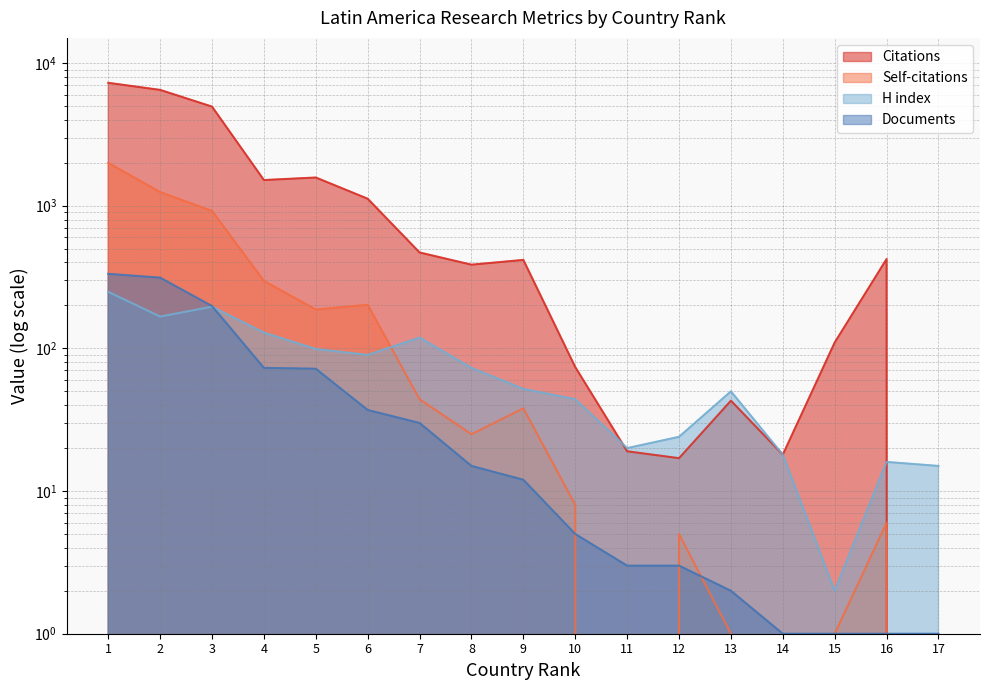

True or false: Citations has a value of 24 at 15.

False